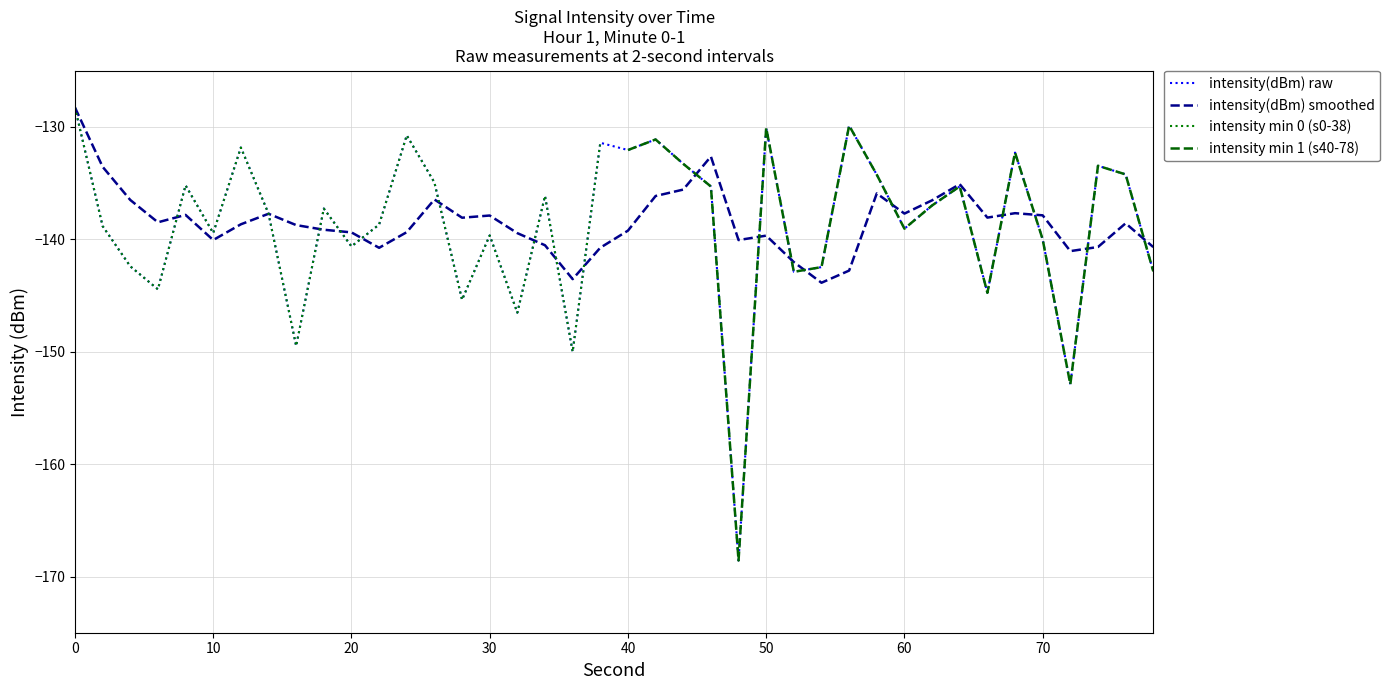

What is the sum of all values?

-5551.2